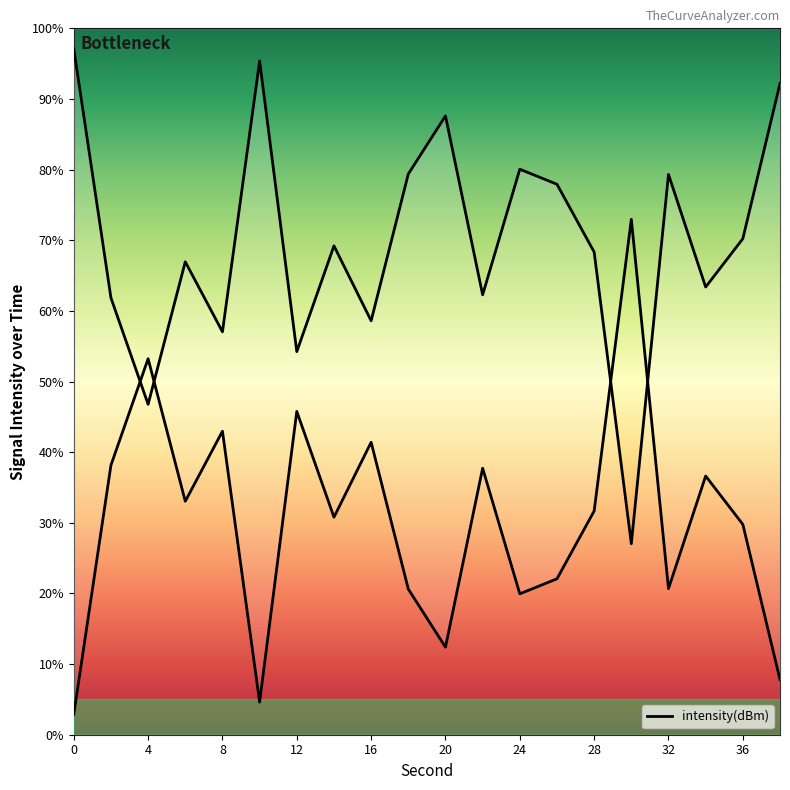

The chart shows a value of 26.1 at 28. True or false?

False